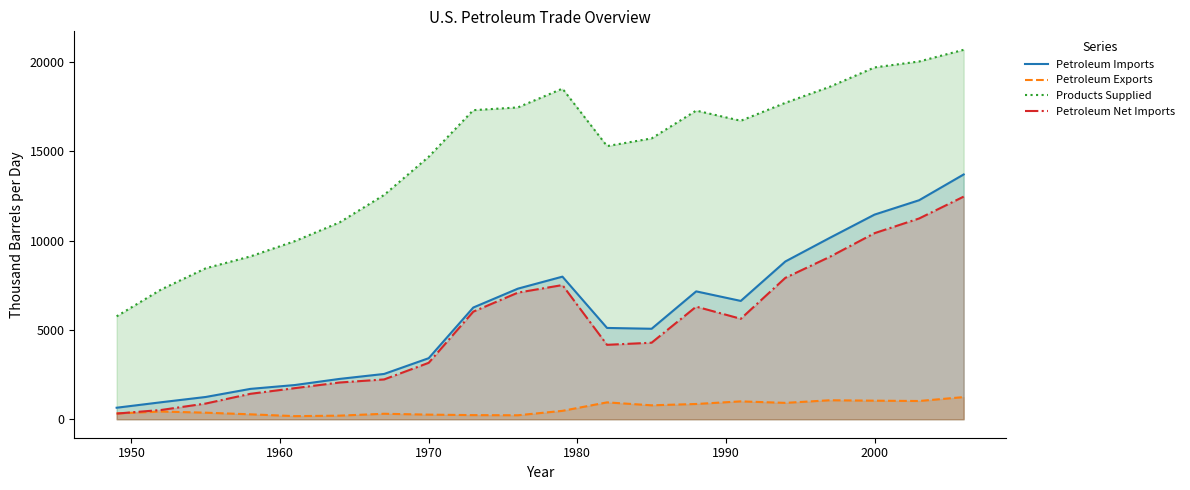

Which series has the largest range (max minus min)?

Products Supplied